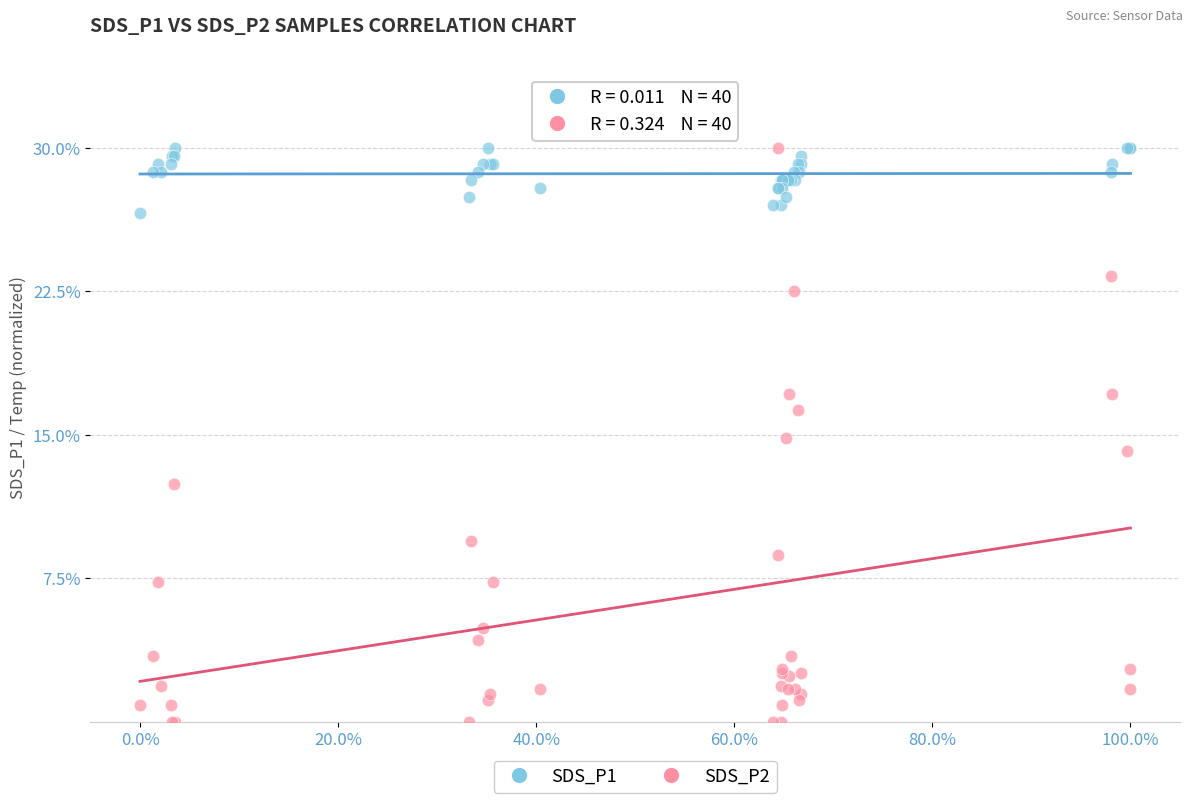

Which series reaches the minimum Y coordinate?

SDS_P2